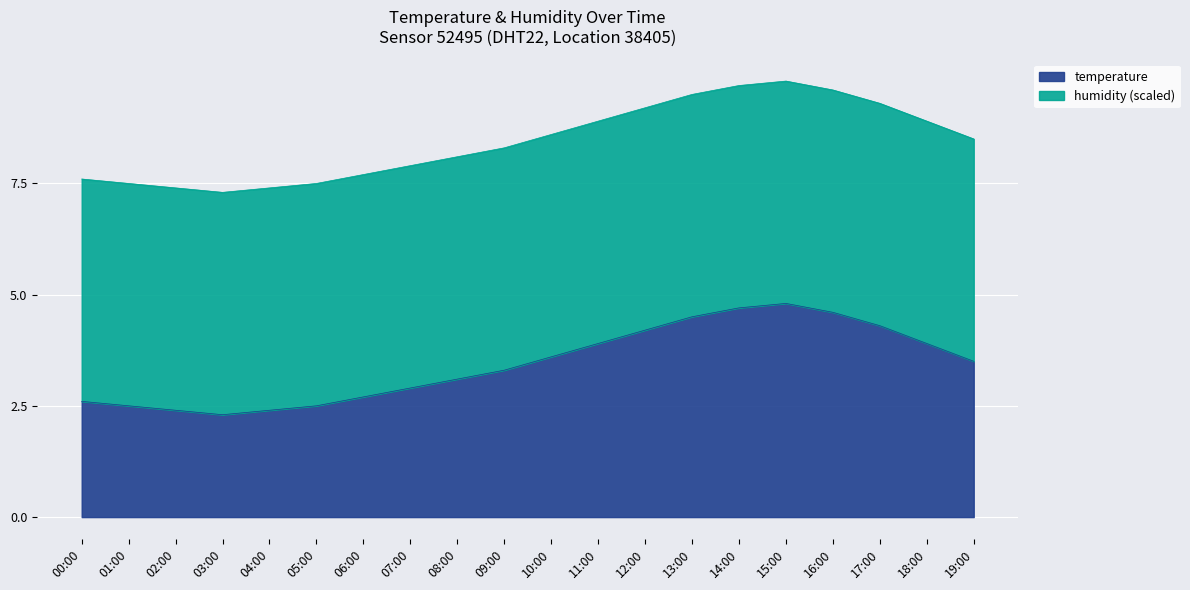

What is the change in value from 06:00 to 14:00?

+2.0